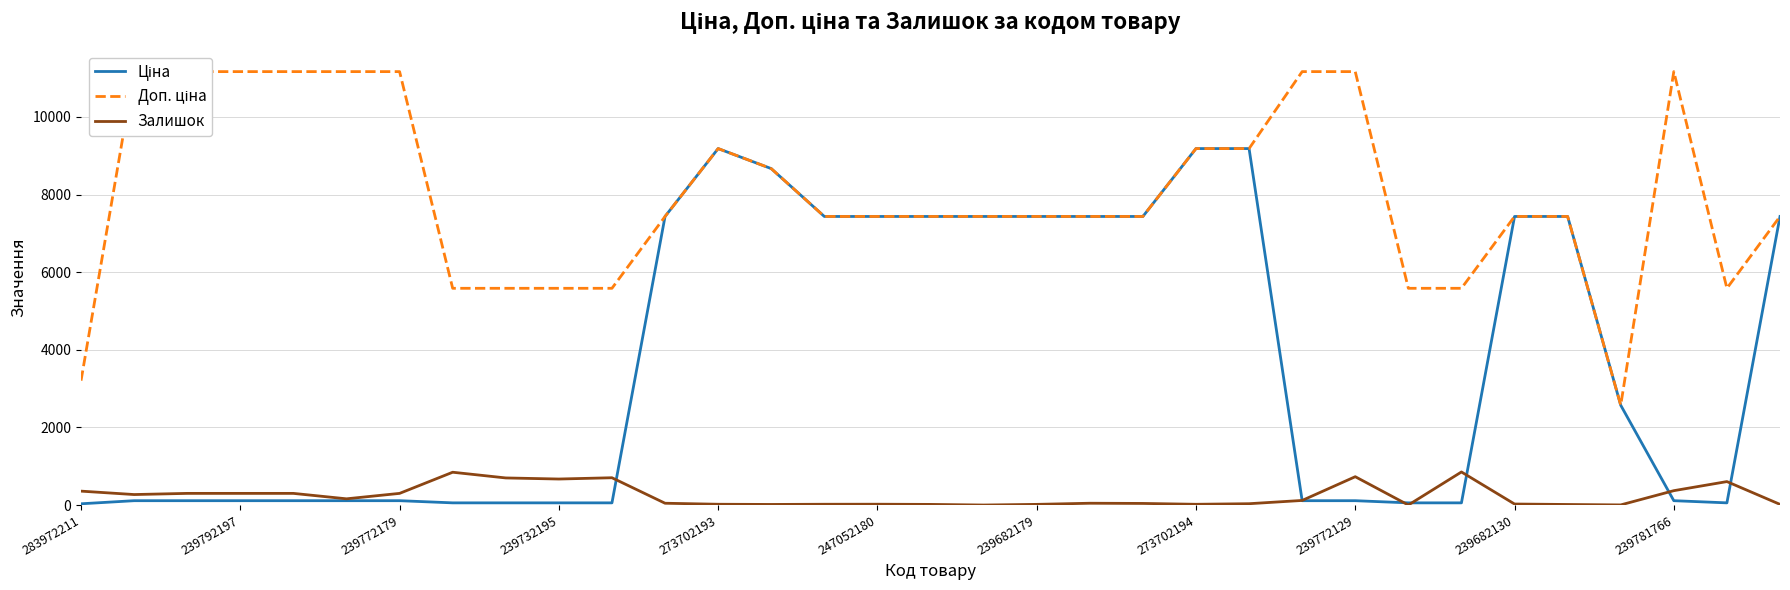

Does the chart display data point markers on the line(s)?

No